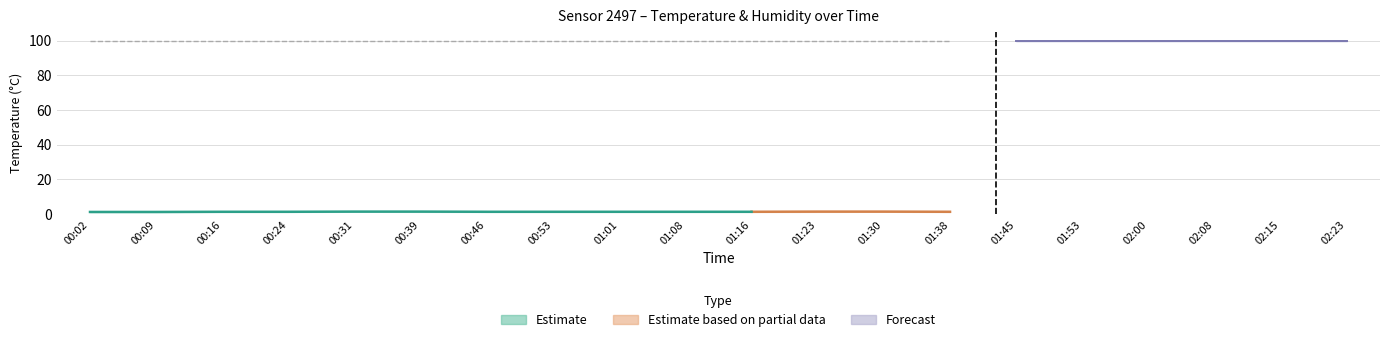

At 00:16, list the series in order from largest to smallest.

humidity, temperature